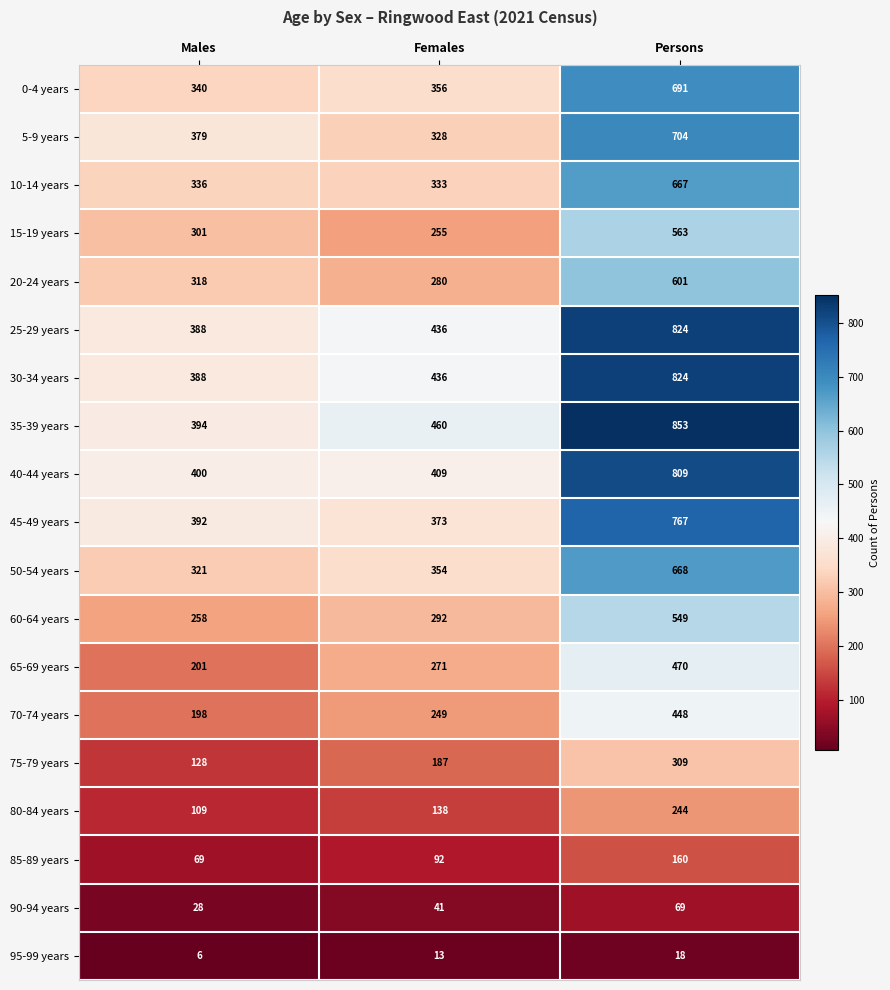

Which series has the largest range (max minus min)?

35-39 years